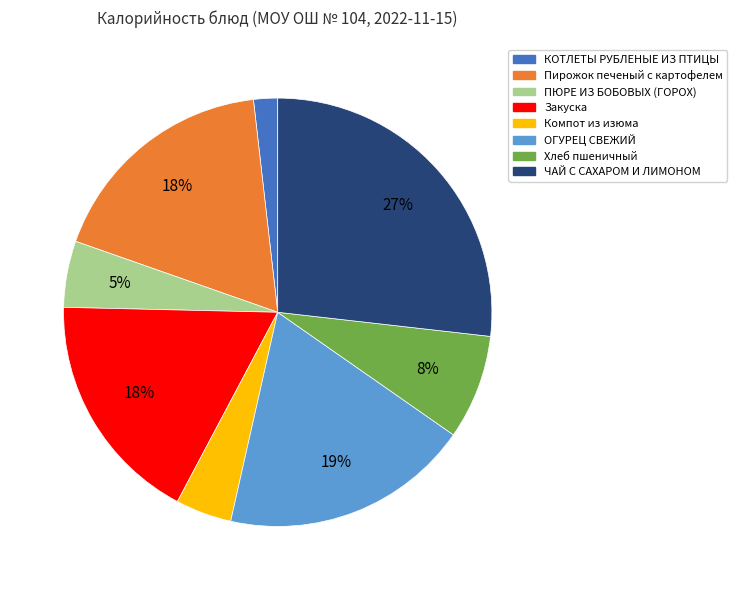

To the nearest percent, what is the average slice percentage?

12%